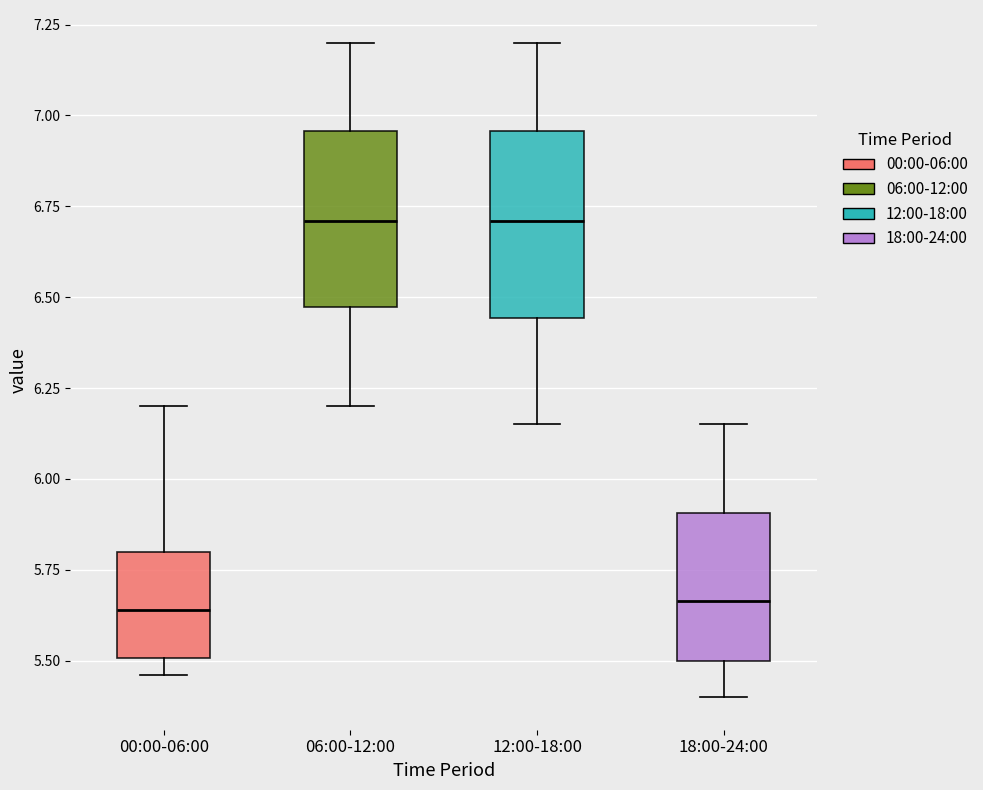

Reading left to right, transcribe this box plot: for each box, give where its median line is, the range the box spans, and where its two whiskers end, as read against the y-axis. The values are not printed on the chart, so give them approximately, as read against the axis.

00:00-06:00: median 5.65, box 5.50 to 5.80, whiskers 5.45 to 6.20
06:00-12:00: median 6.70, box 6.45 to 6.95, whiskers 6.20 to 7.20
12:00-18:00: median 6.70, box 6.45 to 6.95, whiskers 6.15 to 7.20
18:00-24:00: median 5.65, box 5.50 to 5.90, whiskers 5.40 to 6.15